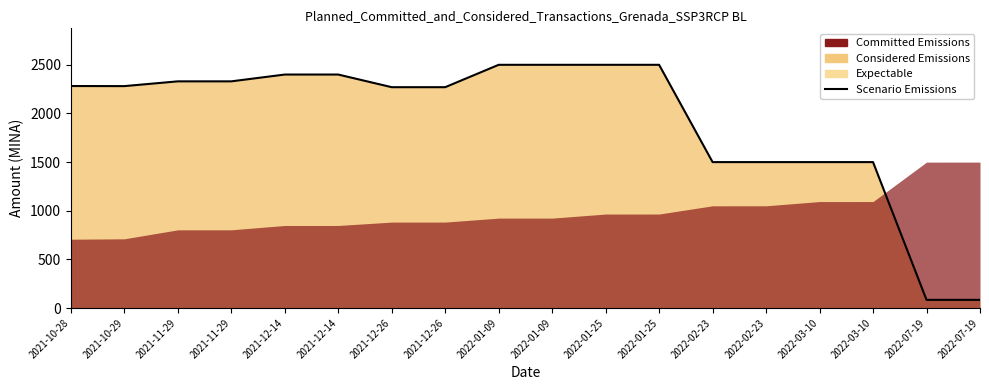

What is the difference between the second highest and minimum values?

2416.1